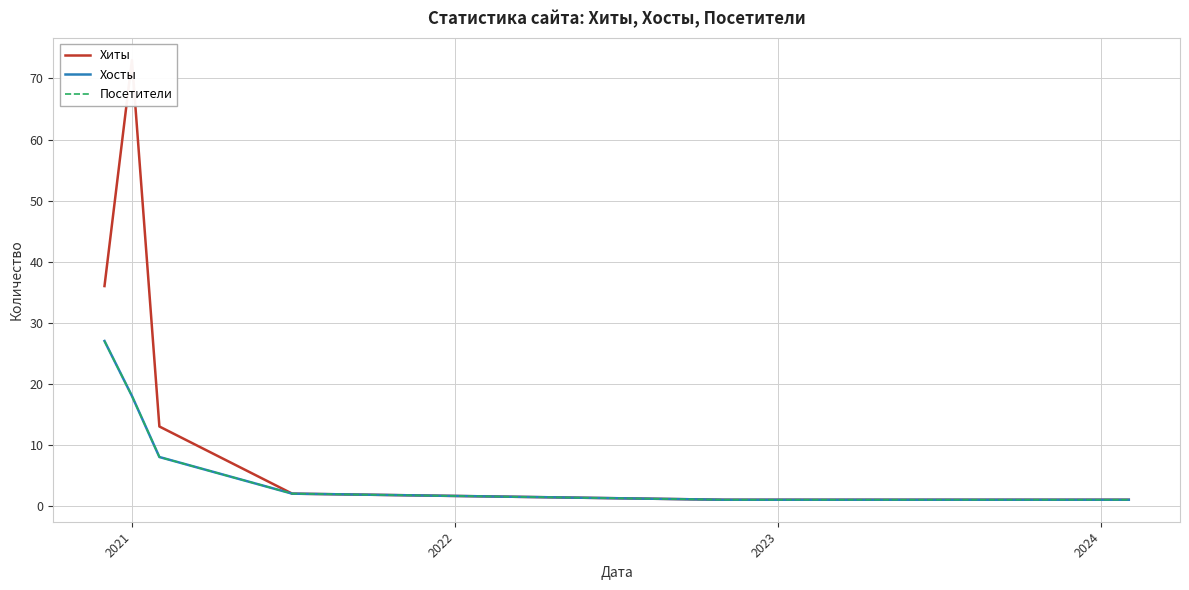

Does the chart have visible grid lines?

Yes